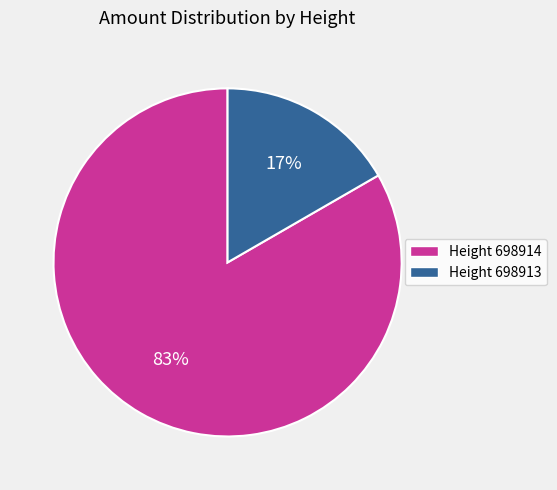

How many slices are in this pie chart?

2